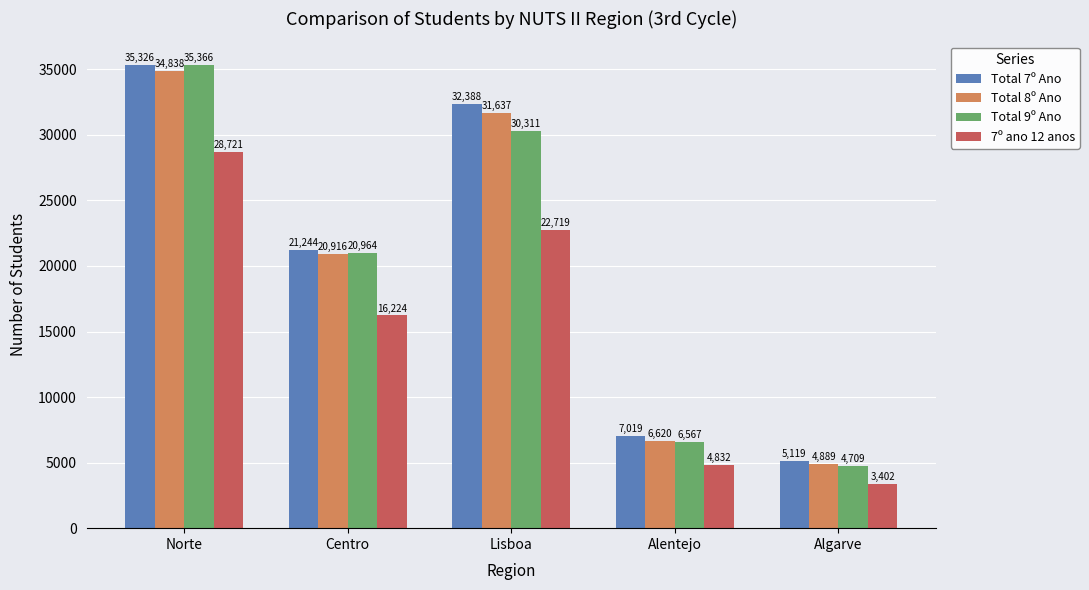

Count the number of data series in this chart.

4